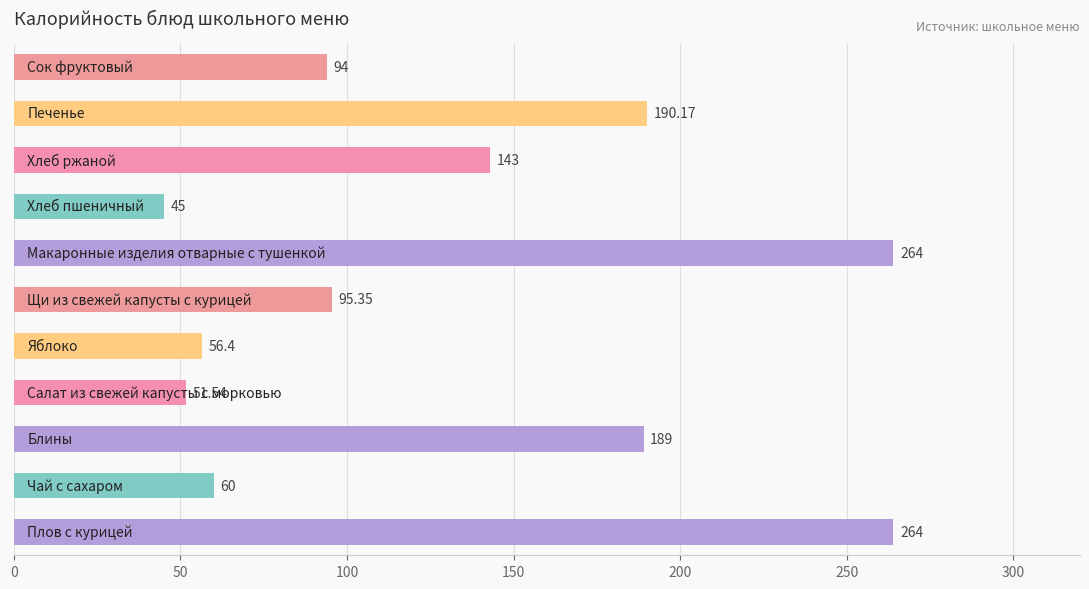

What is the difference between the maximum and minimum values?

219.0